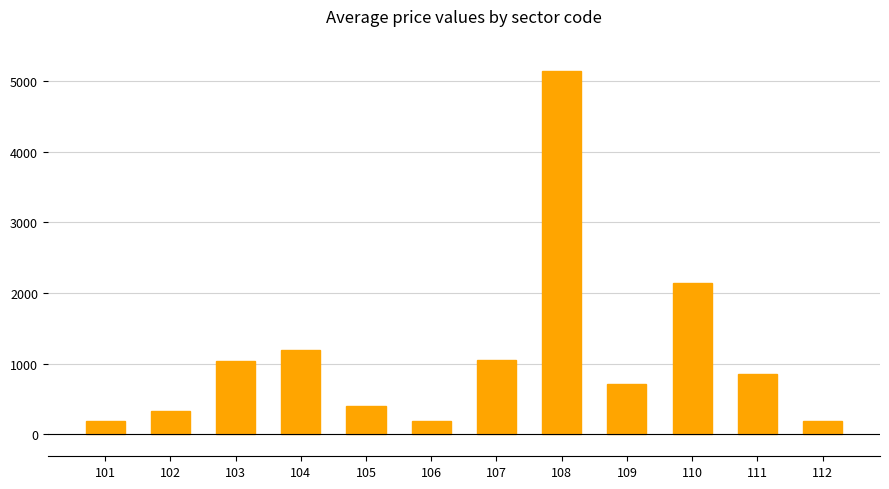

Between 103 and 105, which is larger?

103